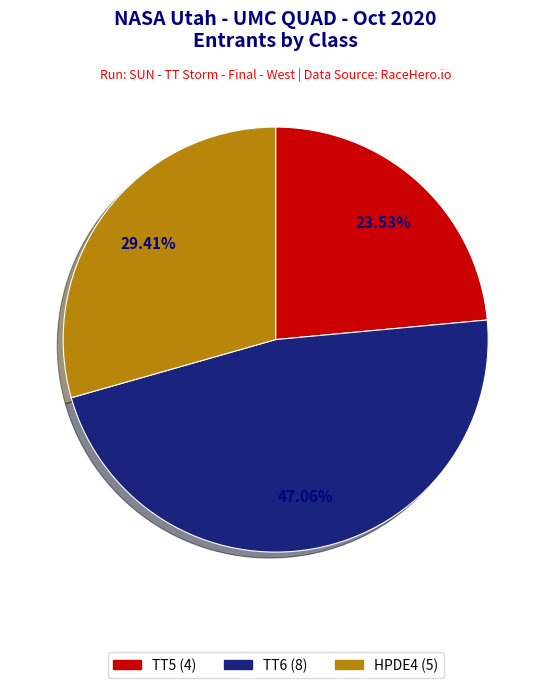

Is it true that TT6 is 55% of the pie?

False